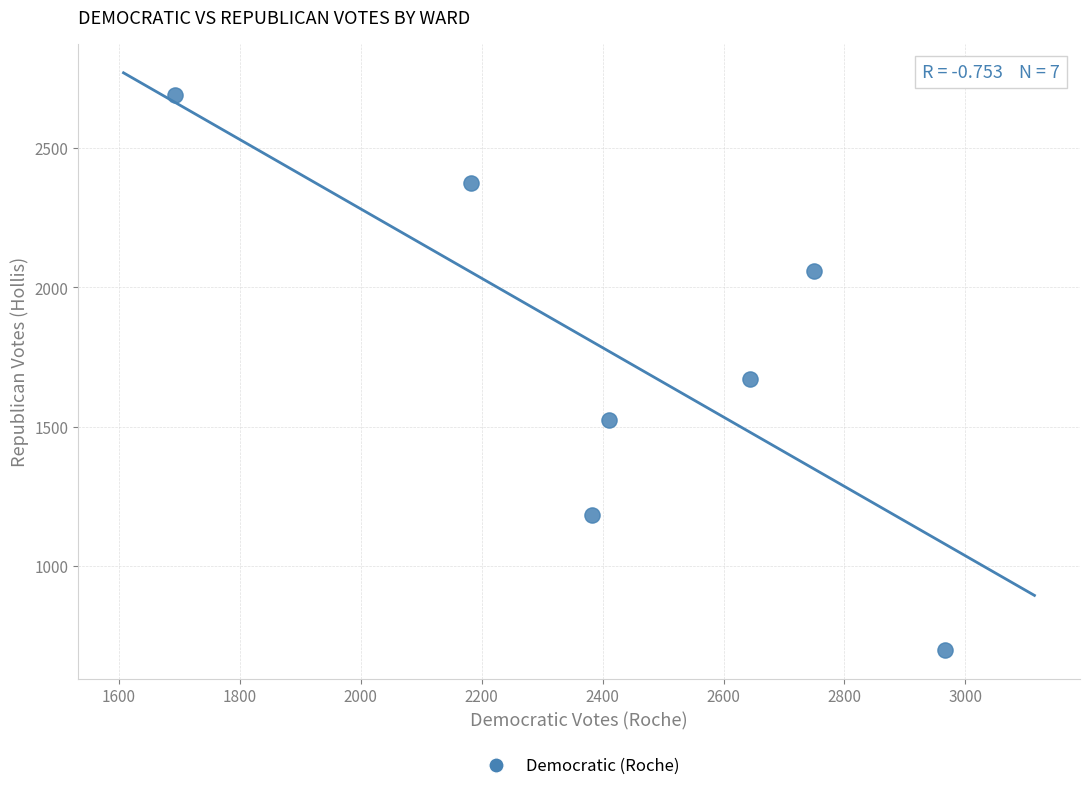

What is the average Y value?

1743